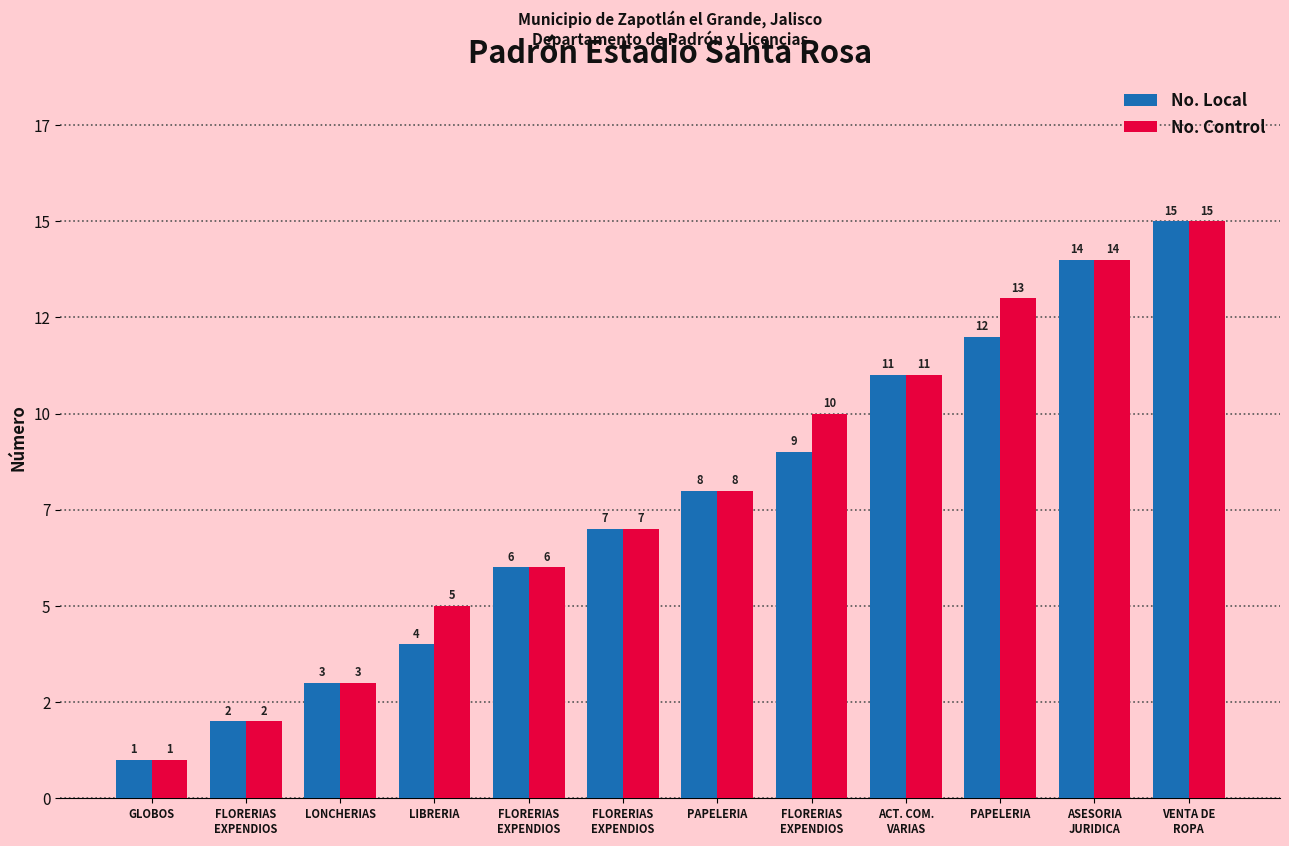

Are the bars horizontal?

No